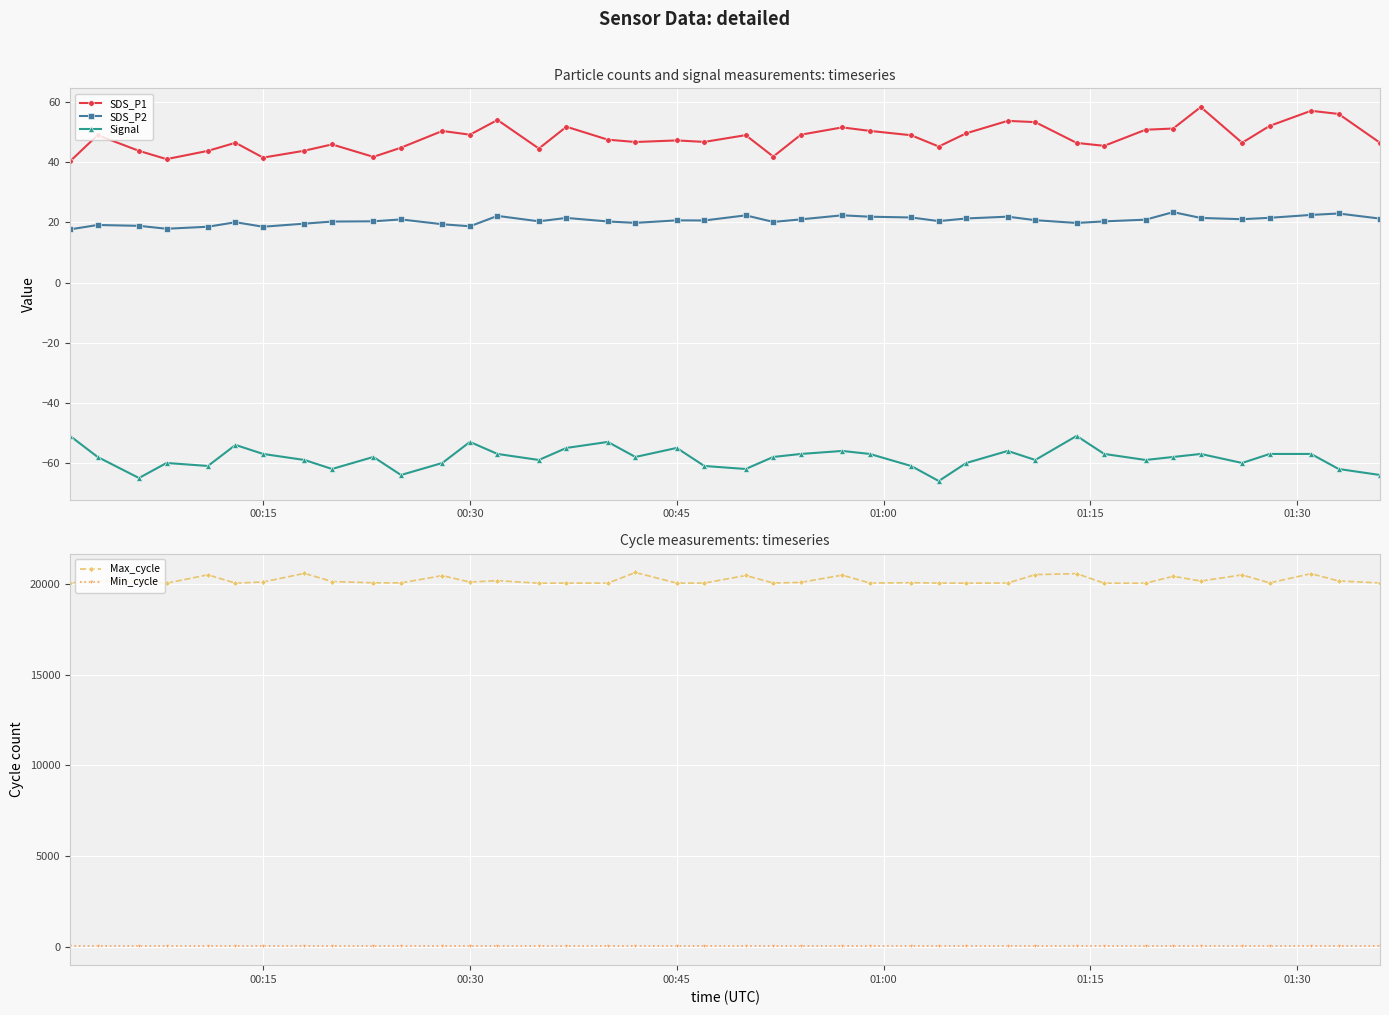

True or false: Max_cycle has more than 1 points higher than both neighbors.

True